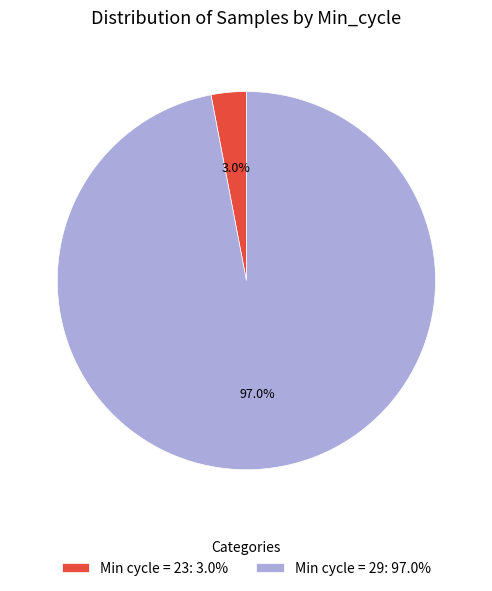

To the nearest percent, what is the difference between the largest and smallest slice percentages?

94%